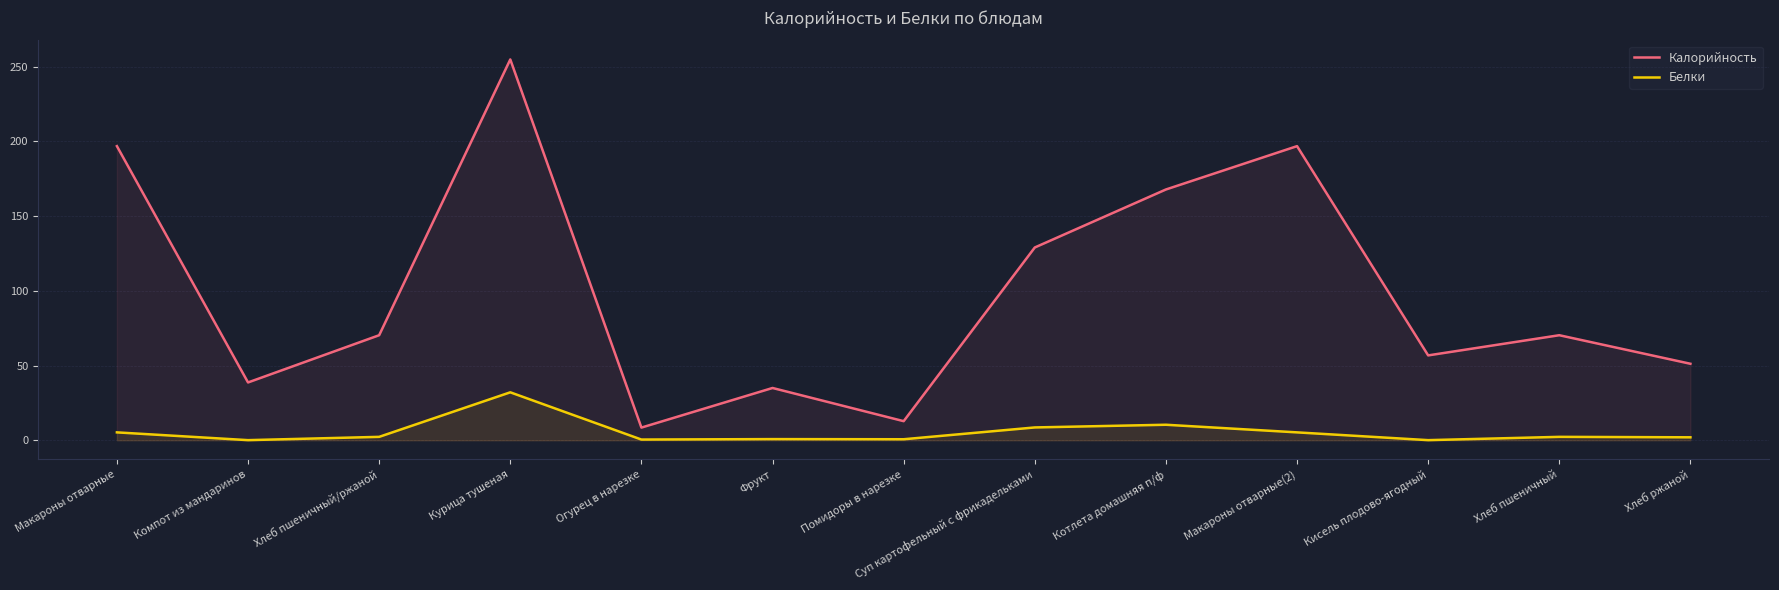

What is the average value of the Калорийность series?

99.1